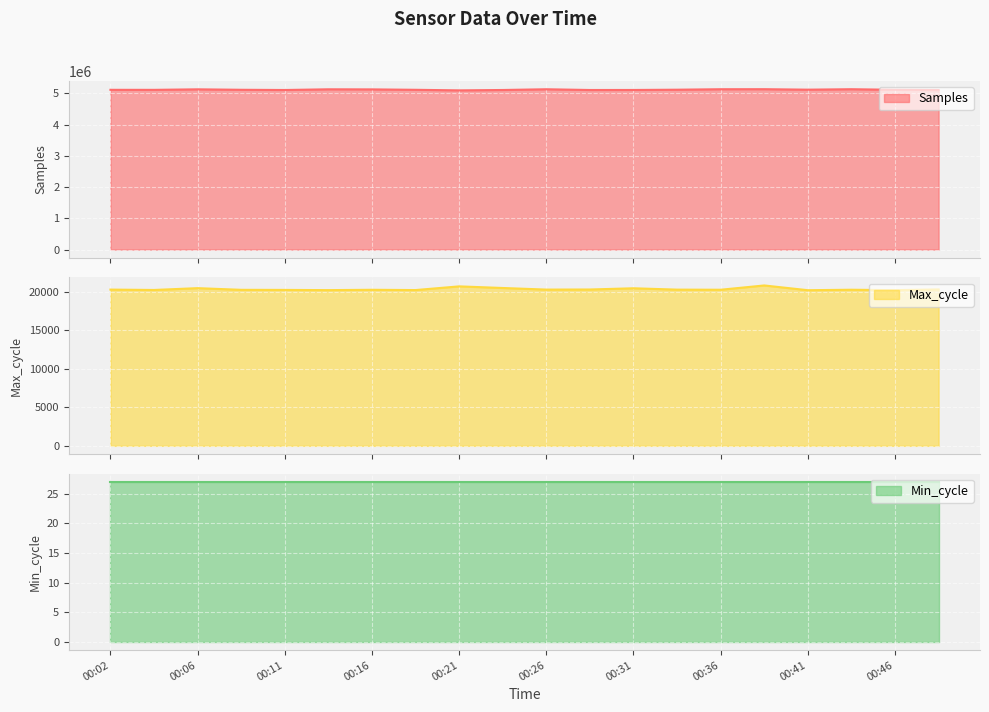

What is the lowest value of the Max_cycle series?

20225